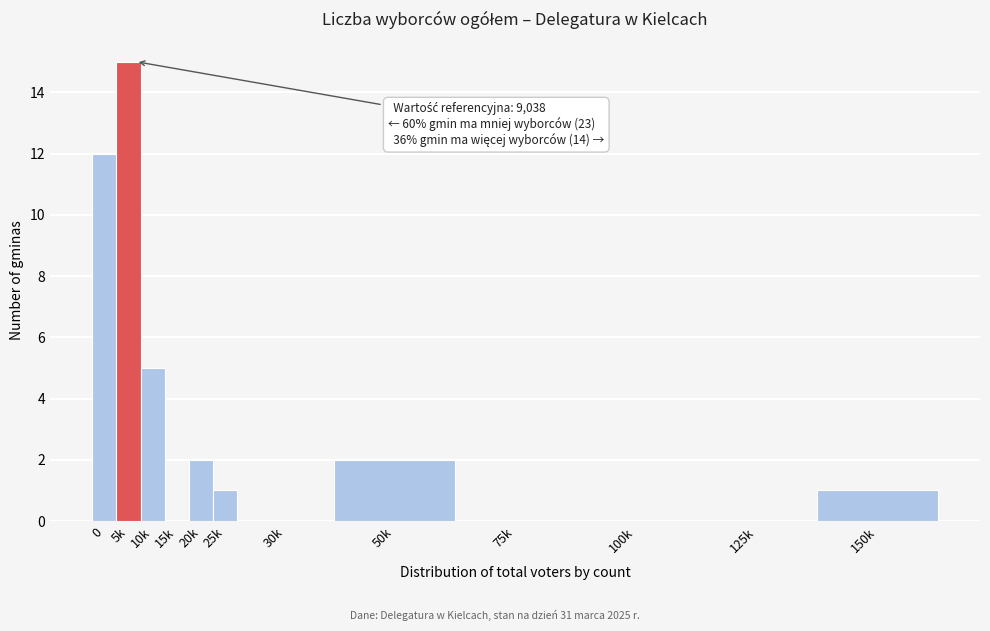

Reading right to left, extract all data points from this chart.

150k=1	125k=0	100k=0	75k=0	50k=2	30k=0	25k=1	20k=2	15k=0	10k=5	5k=15	0=12